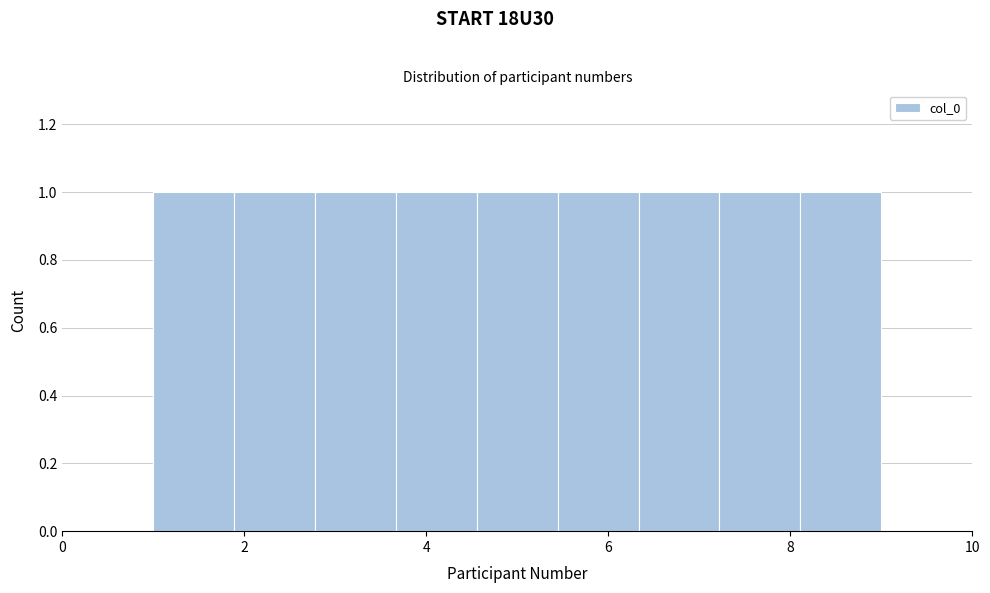

What is the height of the bar covering 2.8 to 3.6 on the x-axis? Neither the bar edges nor the heights are printed on the chart, so give them approximately, as read against the axes.

1